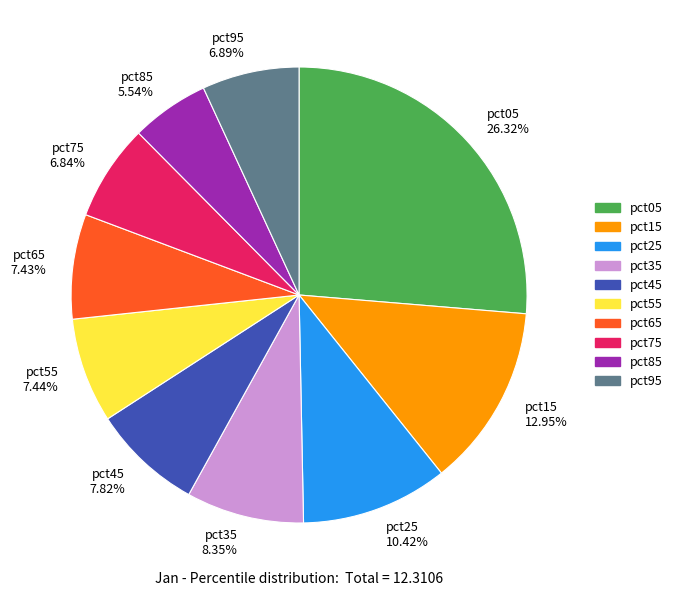

Do pct85 5.54% and pct45 7.82% together represent more than half of the pie?

No